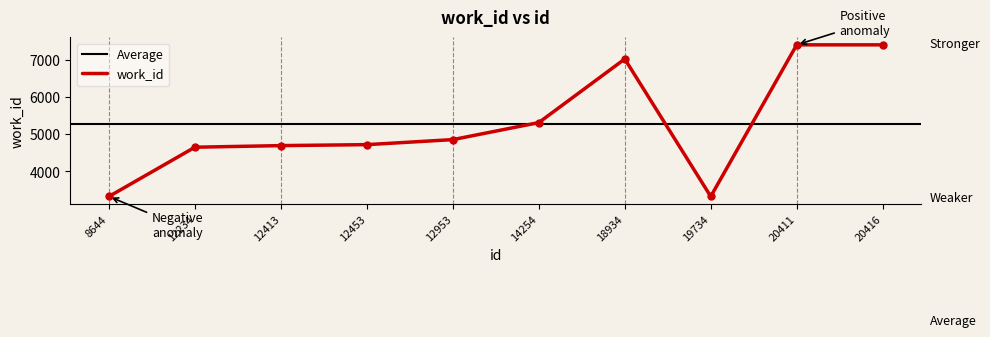

Count the number of categories in the chart.

10